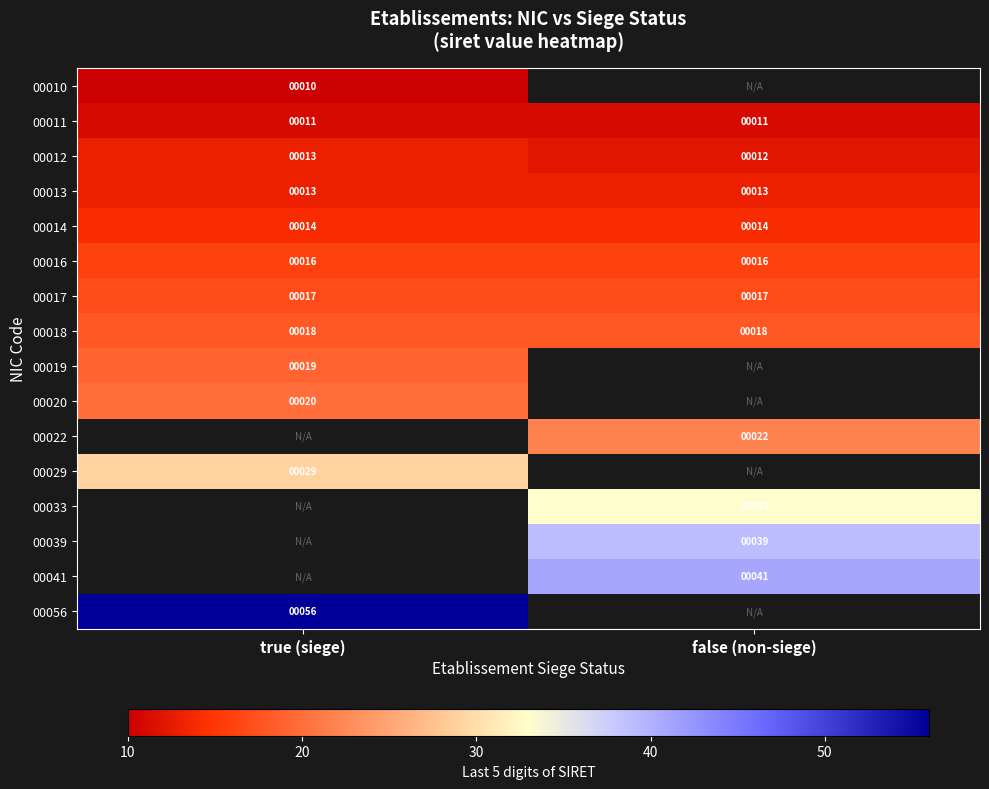

True or false: 00019 has a value of 19 at true (siege).

True